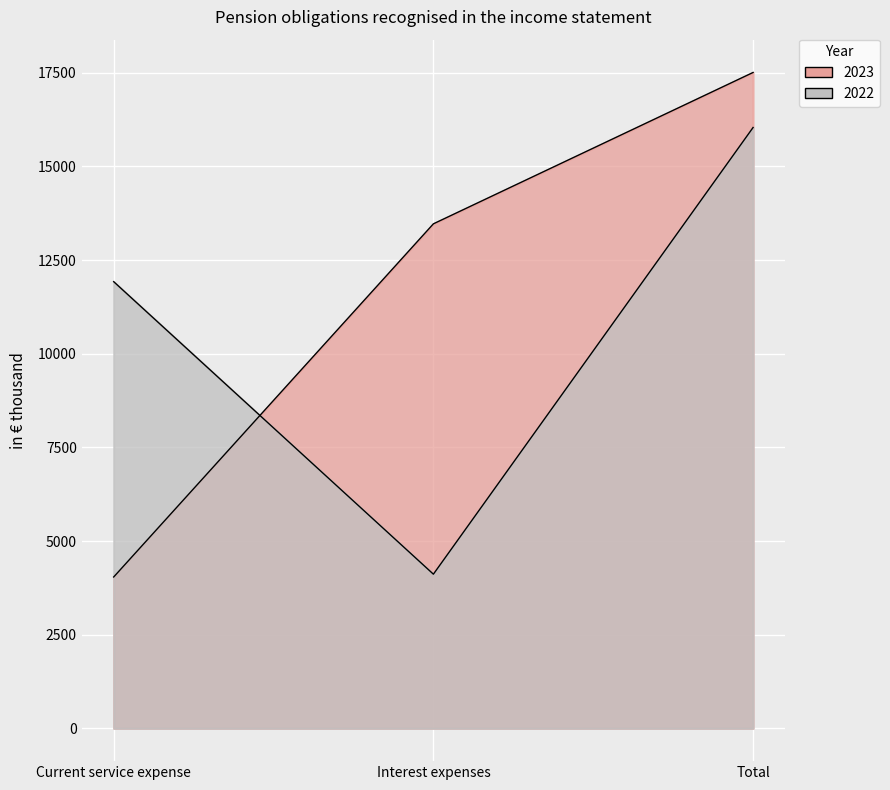

What are all the series names shown in the legend?

2023, 2022